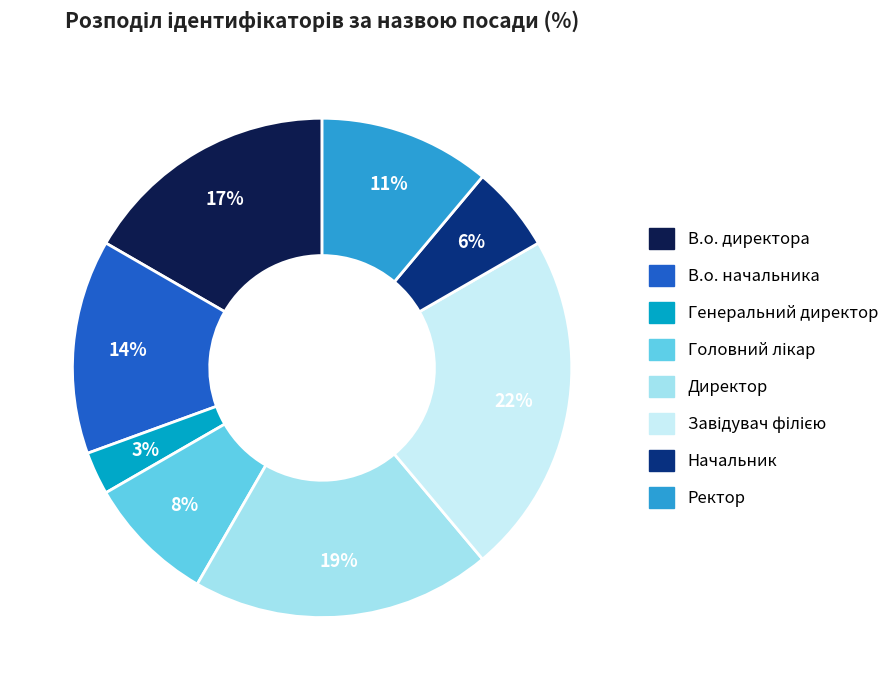

To the nearest percent, what percentage of the pie is Ректор?

11%